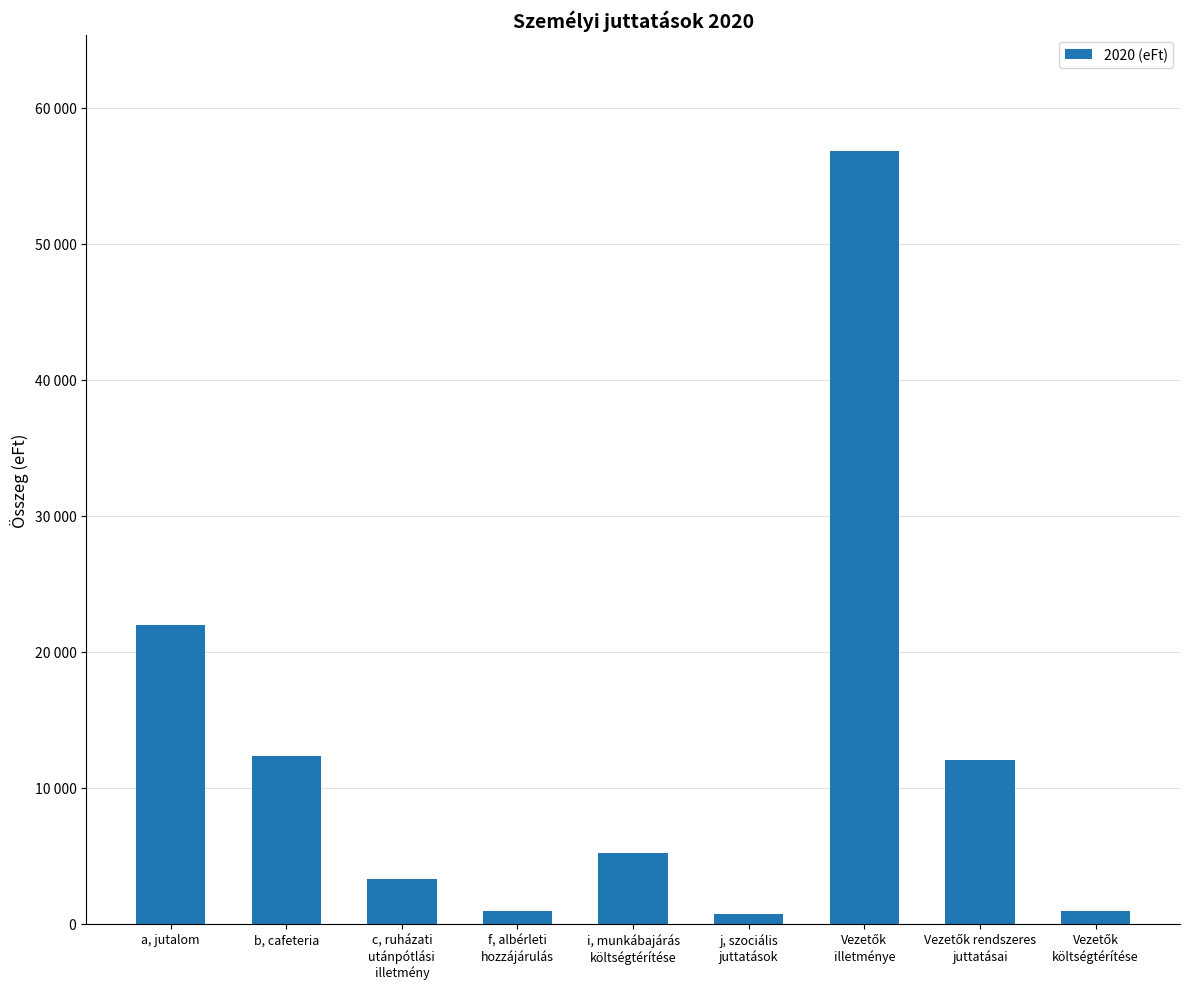

What value does the data have at j, szociális
juttatások, to the nearest 100?

700